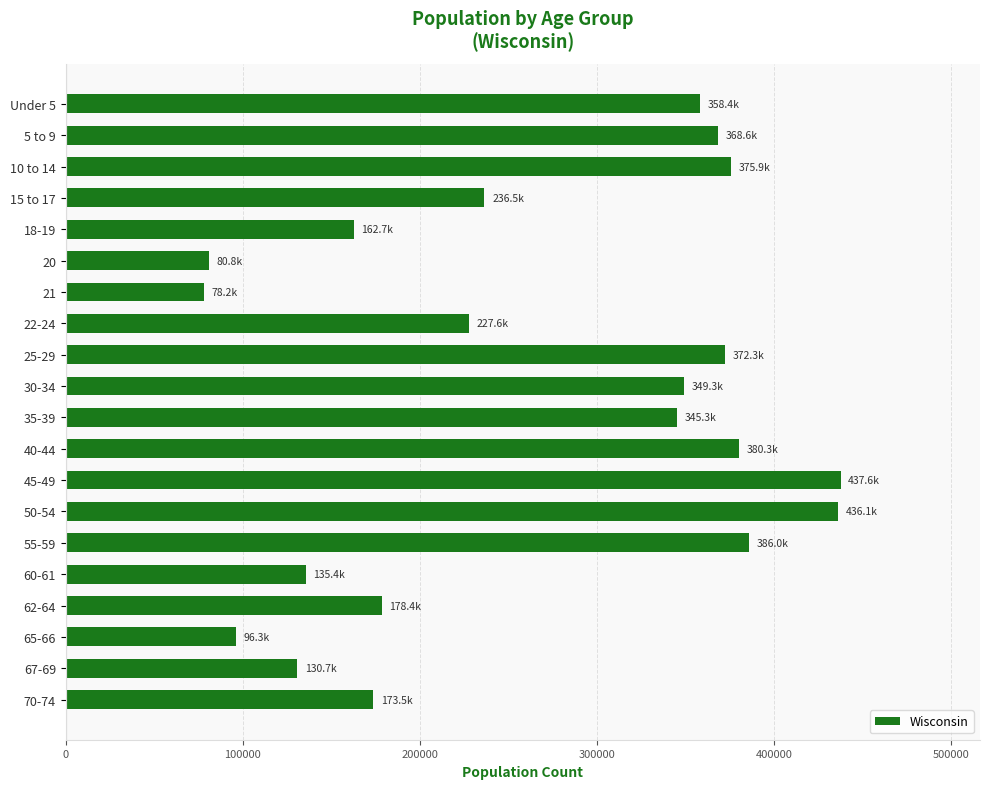

At which label is the value closest to 257921?

15 to 17